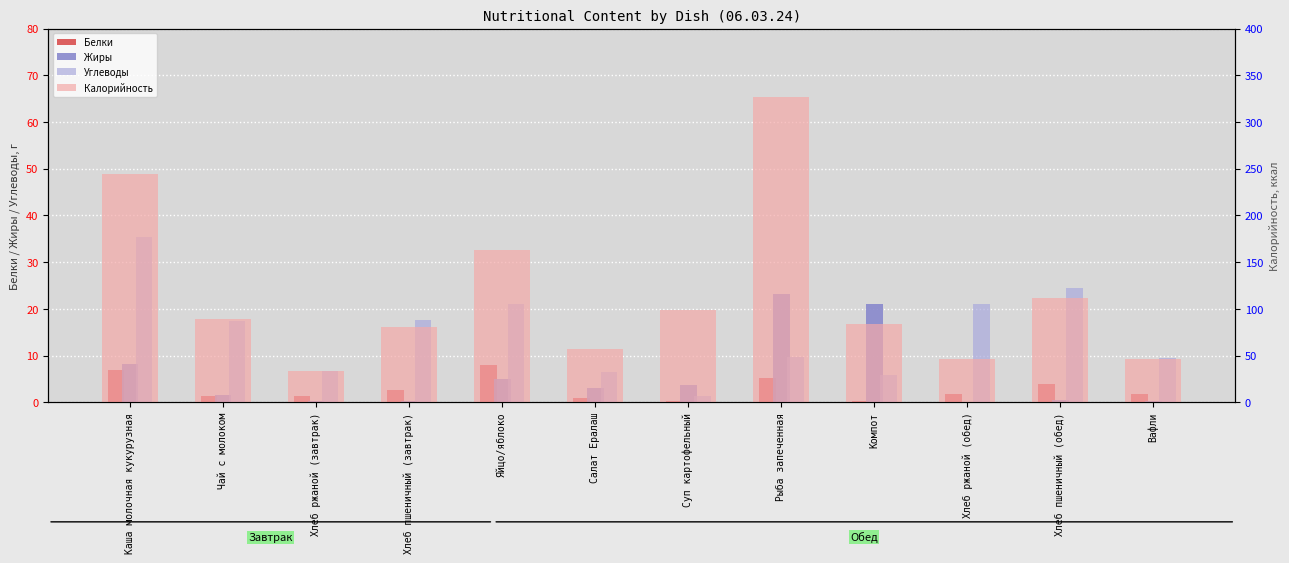

What is the value of the Белки bar at the 6th from the left?

0.9